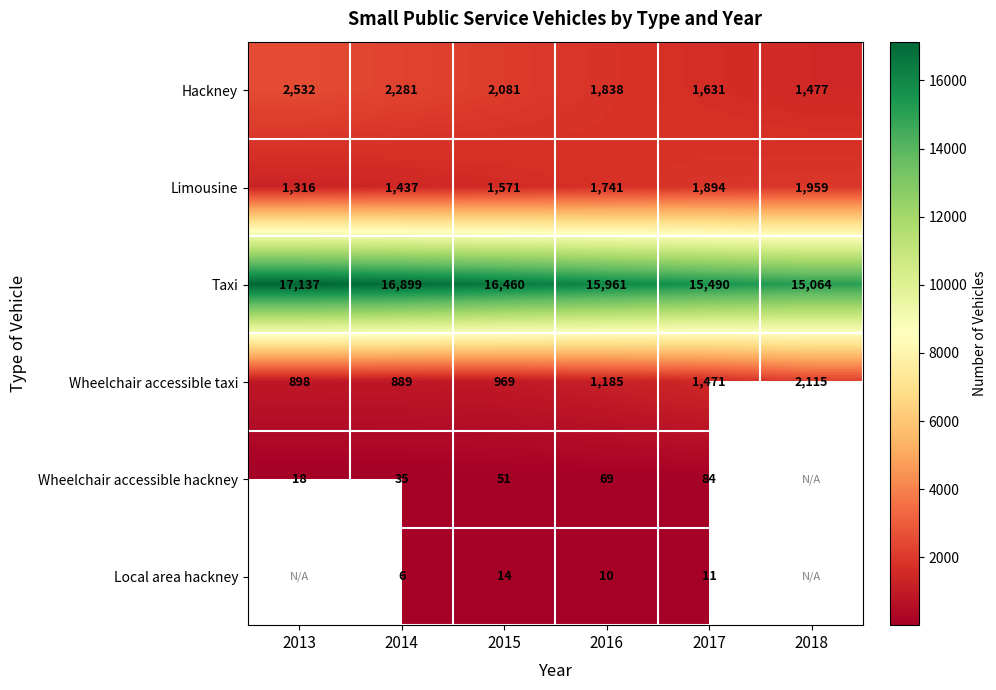

Is the value of Taxi at 2014 greater than the value of Limousine at 2018?

Yes